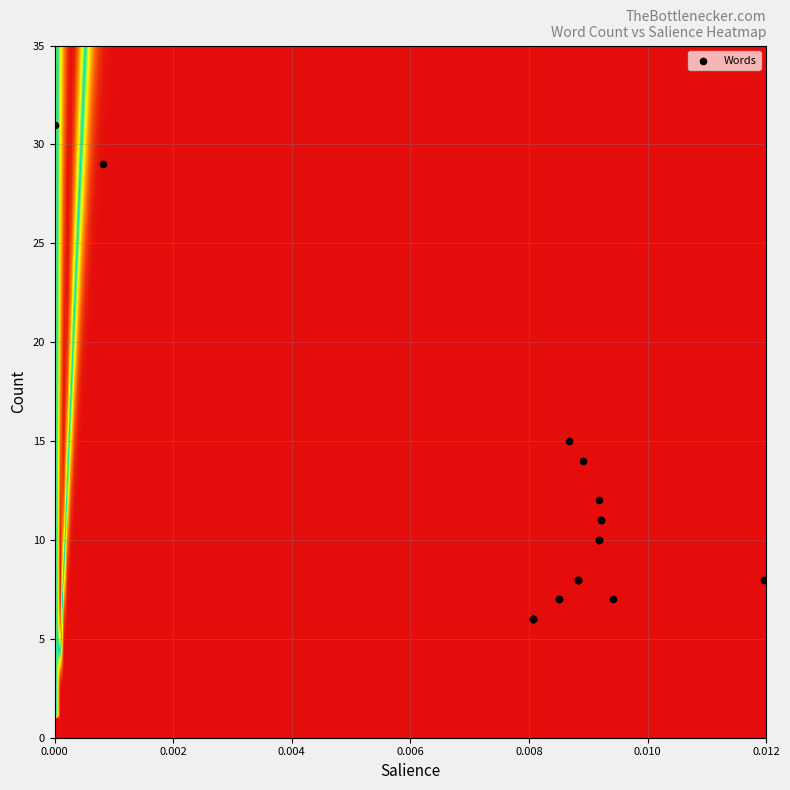

What Y value in the scatter plot is closest to 18?

15